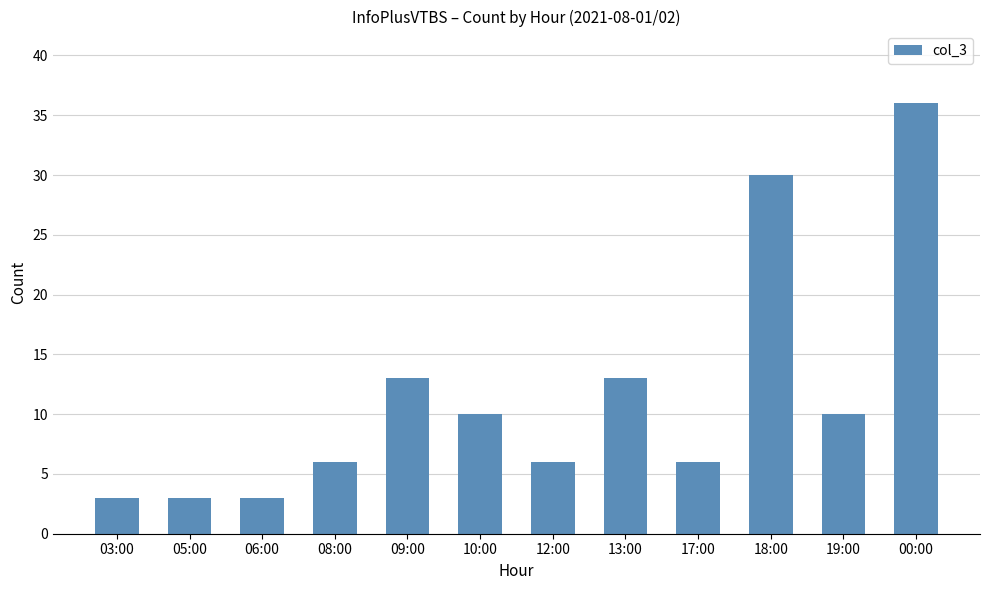

What is the change in value from 12:00 to 18:00?

+24